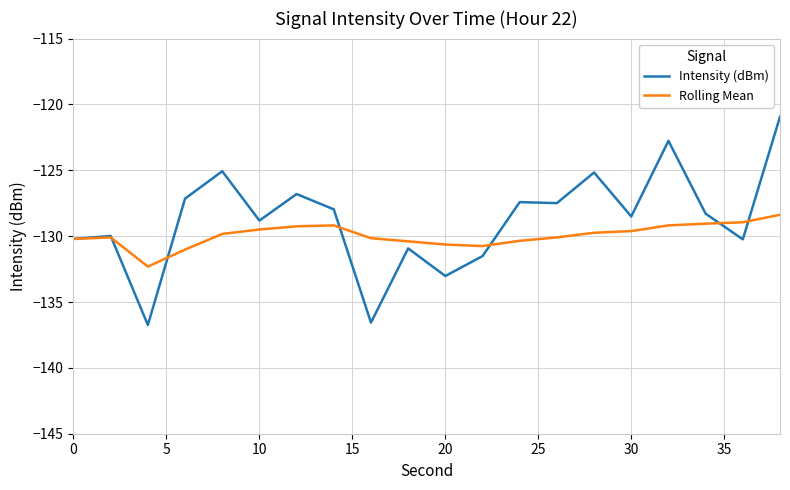

What is the highest value of the Rolling Mean series?

-128.4